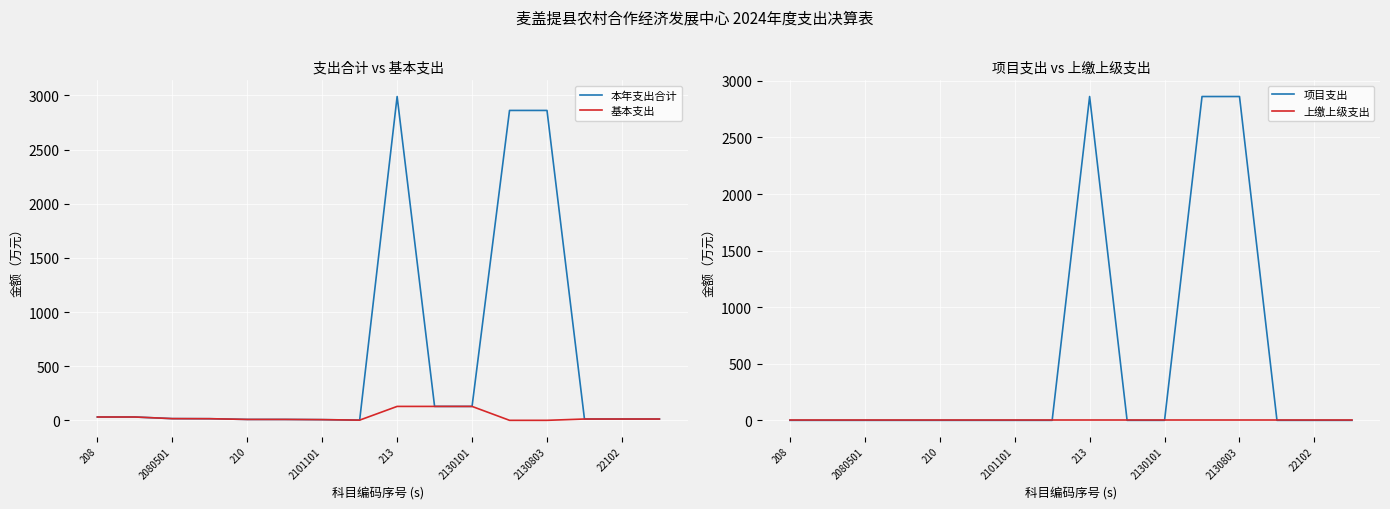

At which label does 本年支出合计 first exceed 15?

208